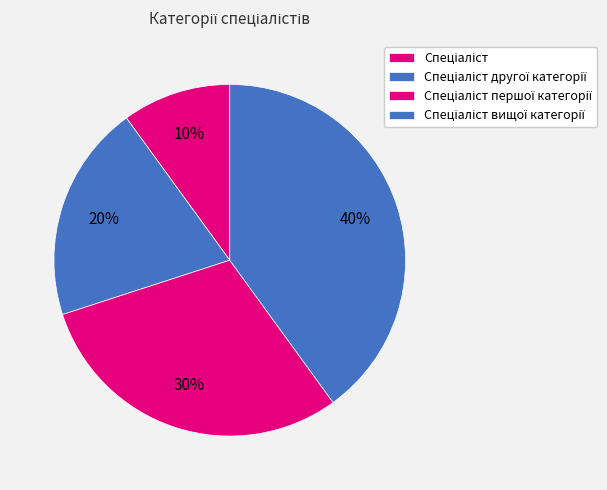

How many slices are in this pie chart?

4